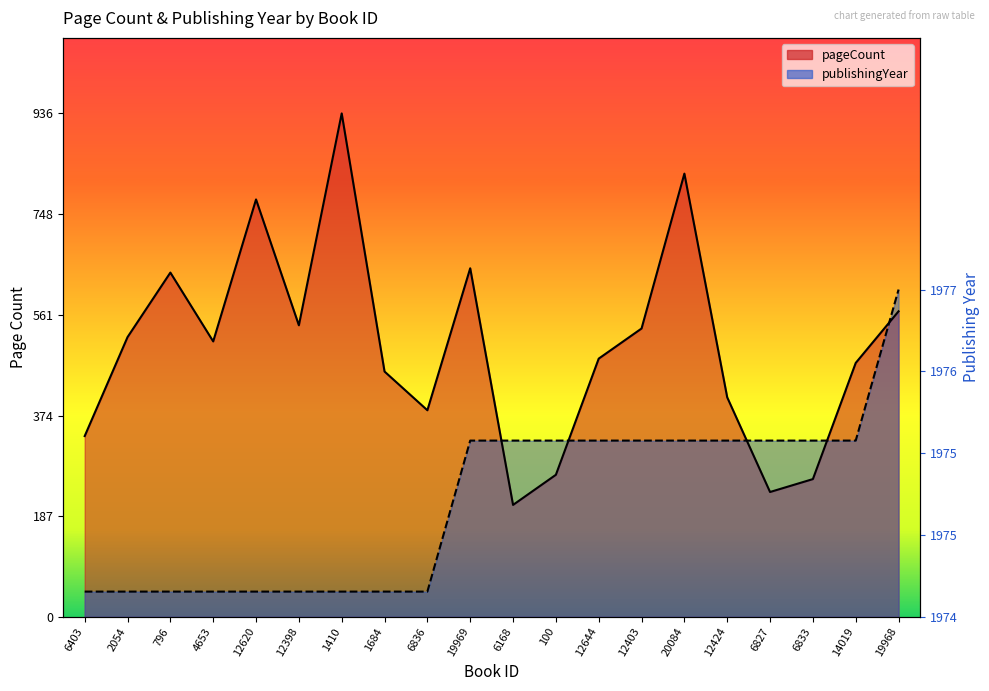

How many interior local valleys does the pageCount series have?

5